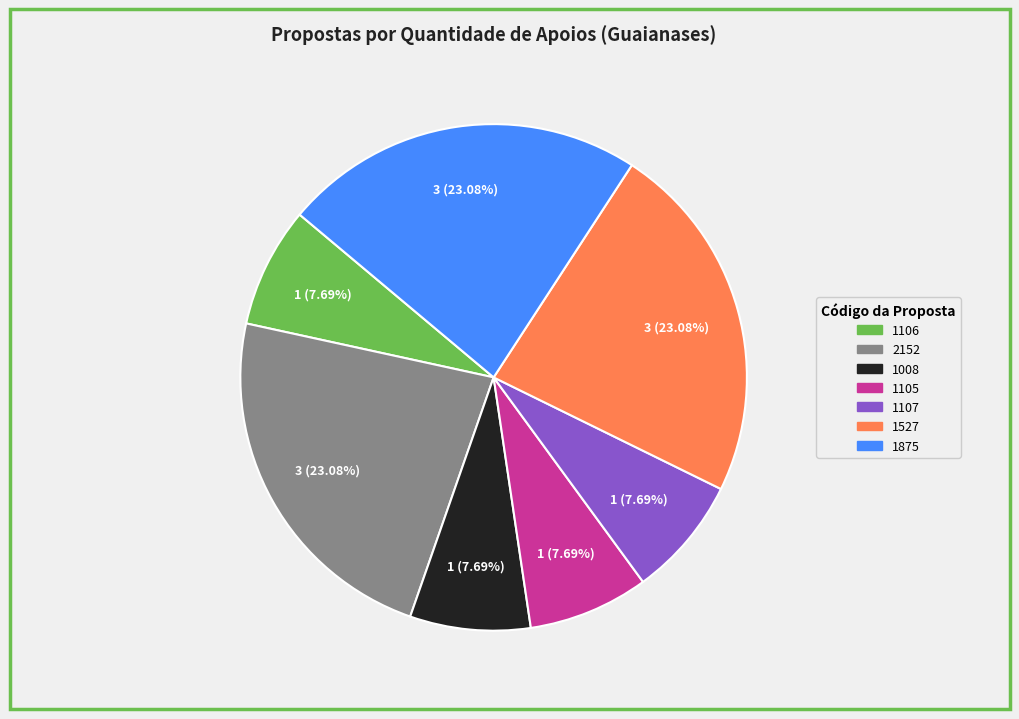

Does 1107 represent more than half of the total?

No